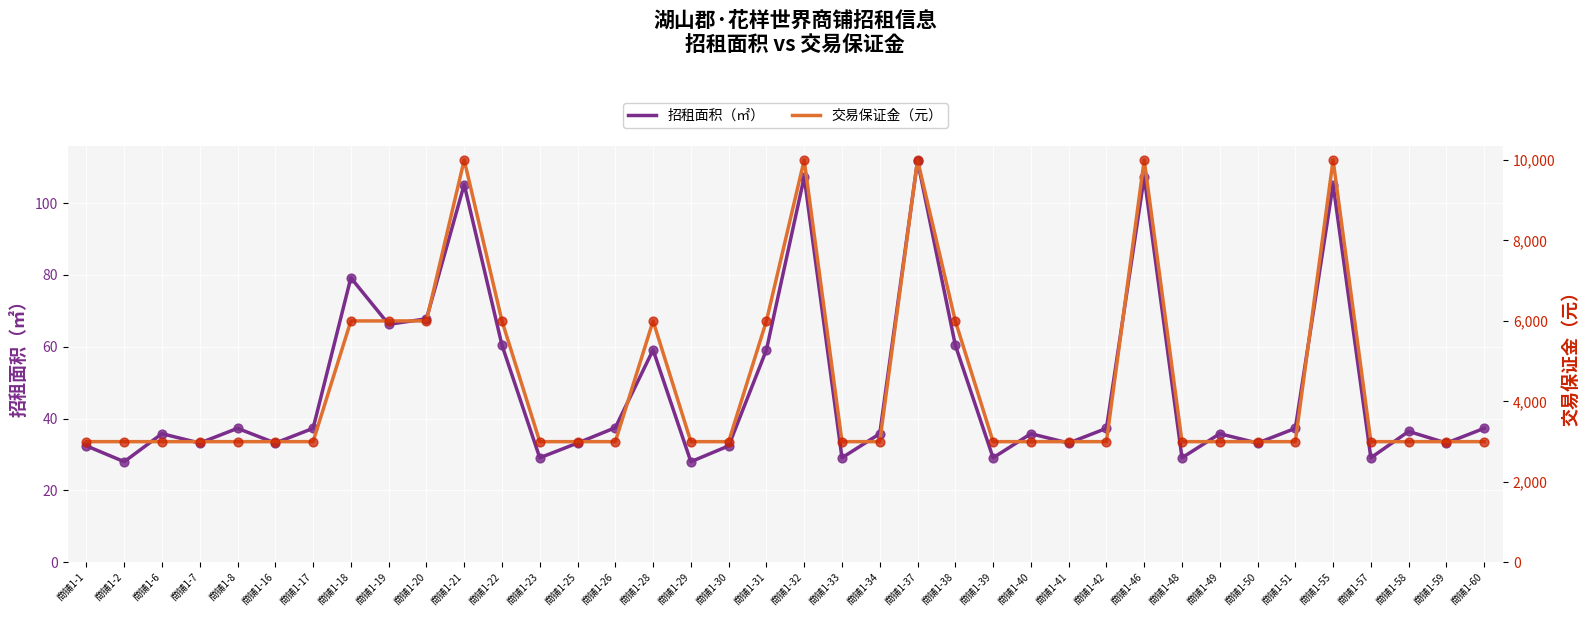

What is the total value across all series at 商铺1-42?

3037.3